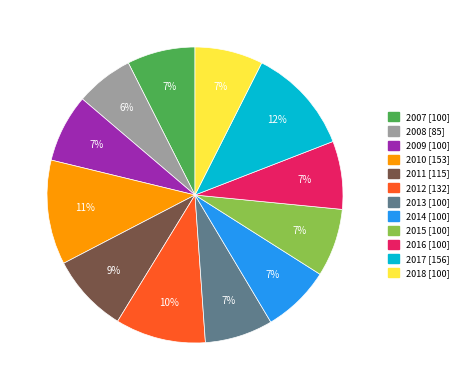

To the nearest percent, what percentage of the pie is 2008?

6%